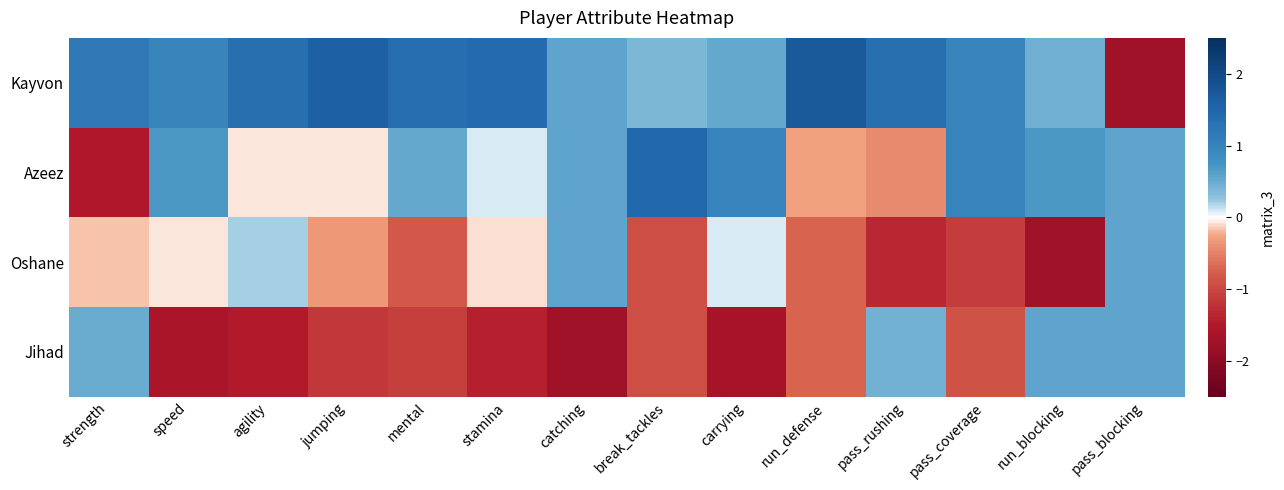

Which series has the largest range (max minus min)?

Kayvon